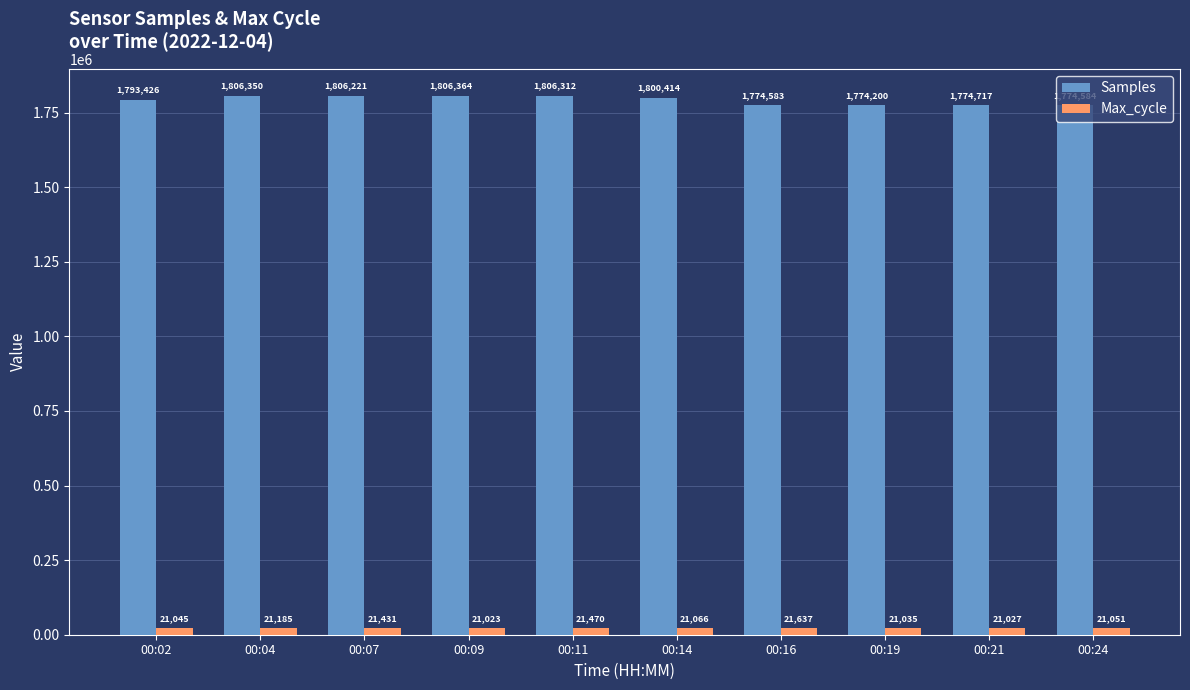

Reading right to left, what are all the values shown in this chart?

Samples: 00:24=1774584	00:21=1774717	00:19=1774200	00:16=1774583	00:14=1800414	00:11=1806312	00:09=1806364	00:07=1806221	00:04=1806350	00:02=1793426
Max_cycle: 00:24=21051	00:21=21027	00:19=21035	00:16=21637	00:14=21066	00:11=21470	00:09=21023	00:07=21431	00:04=21185	00:02=21045